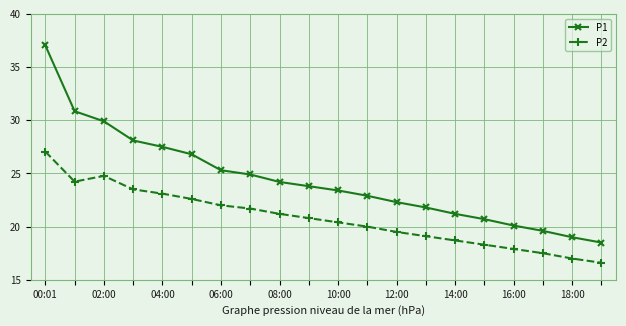

Rank the series by their maximum value, from highest to lowest.

P1, P2